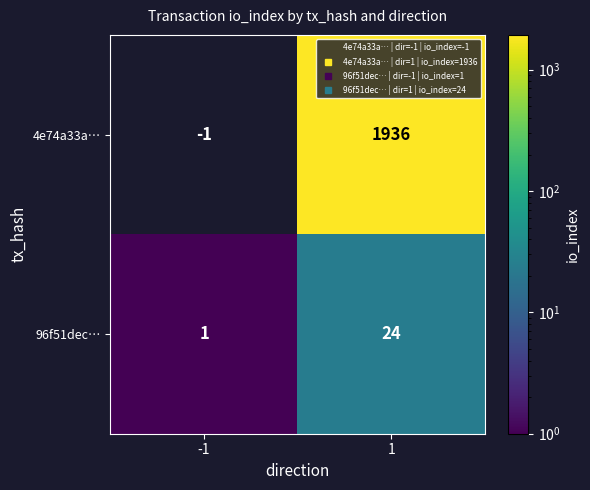

Reading left to right, extract all data points from this chart.

4e74a33a…: -1=-1	1=1936
96f51dec…: -1=1	1=24